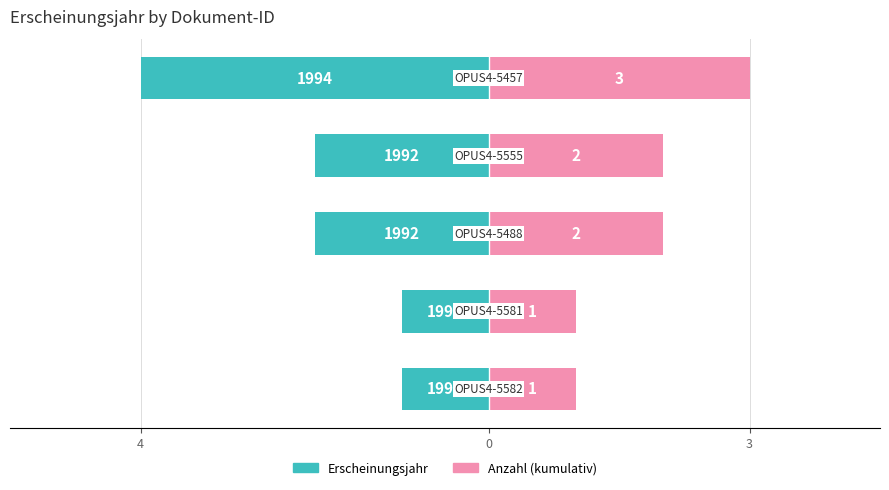

Are the bars horizontal?

Yes